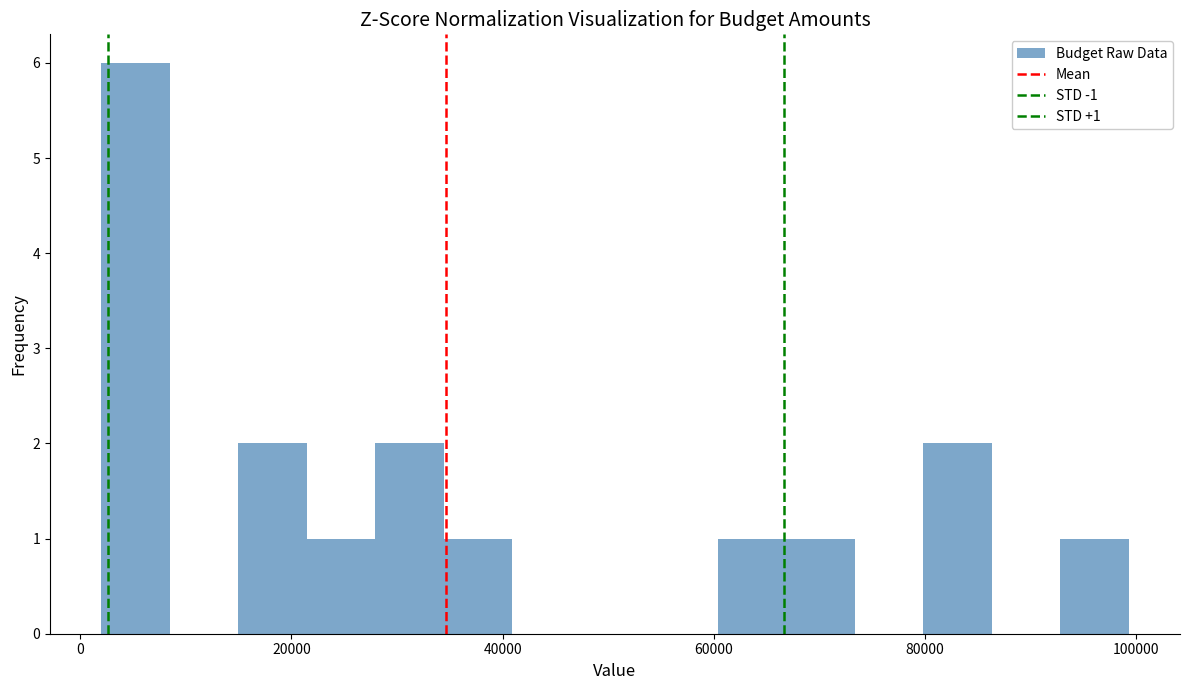

Read against the x-axis, roughly where is the centre of the tallest bar?

6000